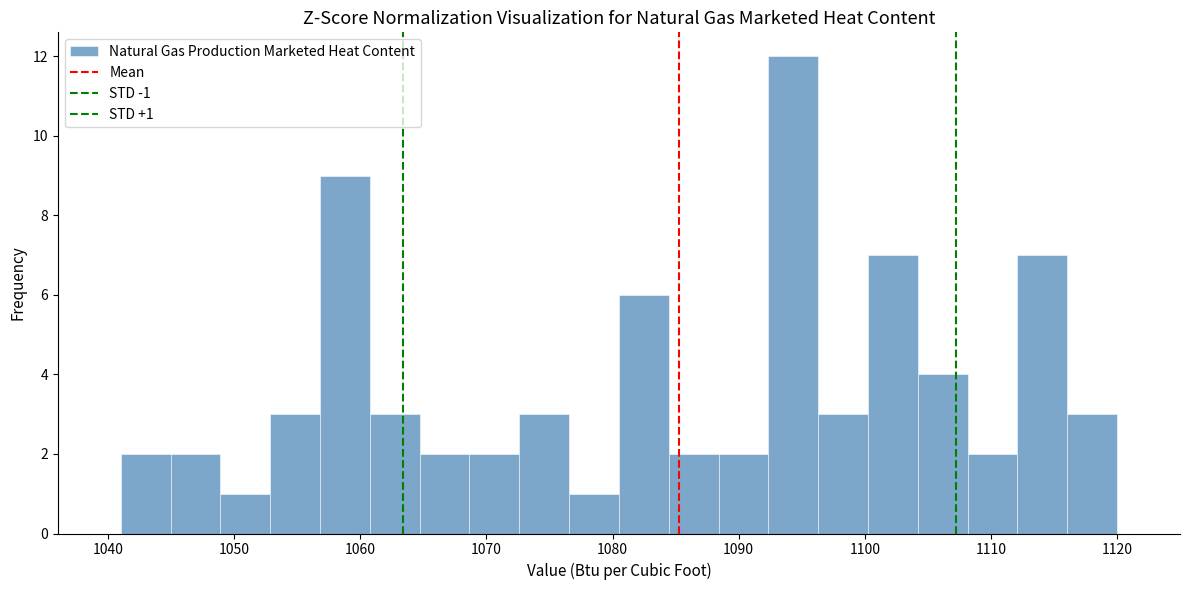

Read against the x-axis, roughly where is the centre of the tallest bar?

1094